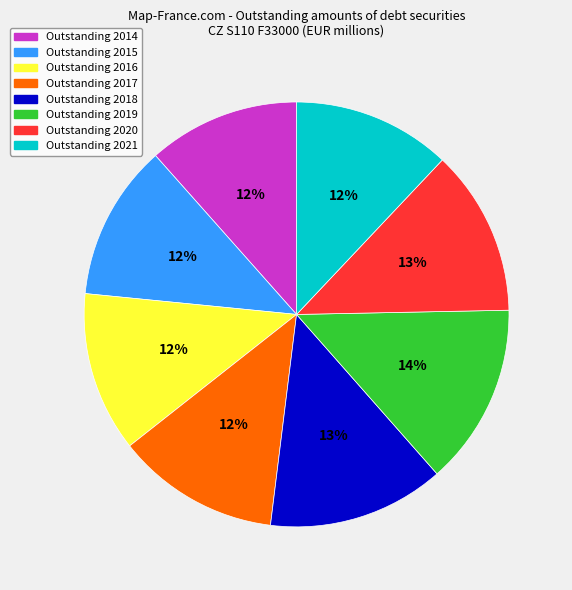

To the nearest percent, what is the average slice percentage?

12%